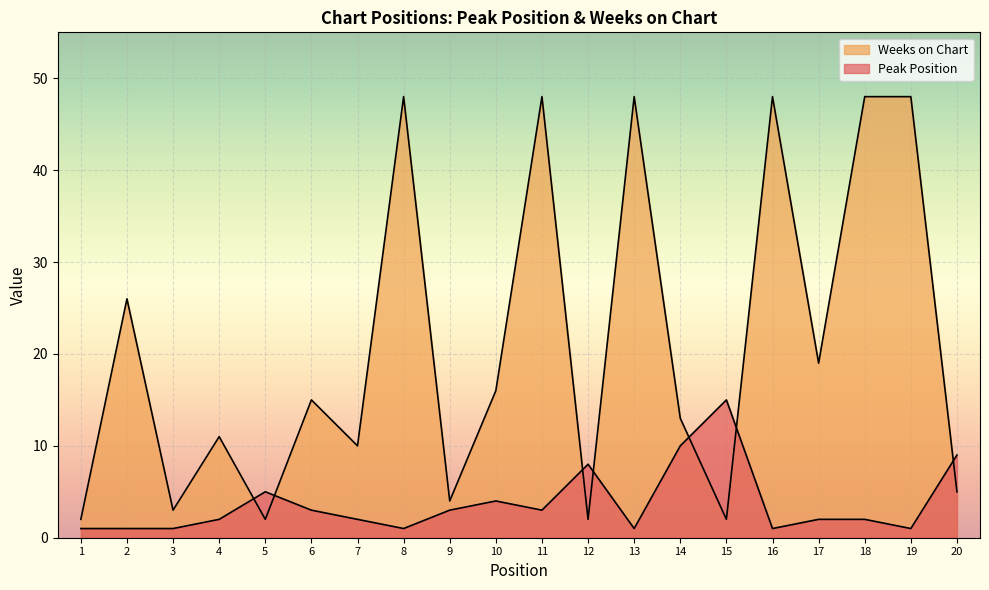

What is the sum of the Weeks on Chart values at 2 and 11?

74